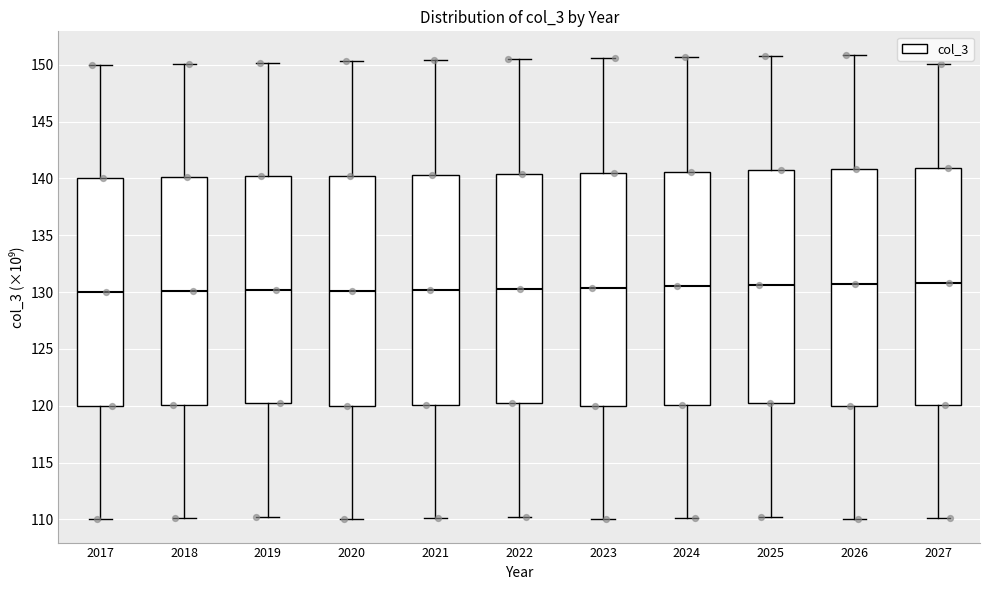

Reading left to right, read every box against the y-axis: the position of its median line, the range the box covers, and the ends of its whiskers. The values are not printed on the chart, so give them approximately, as read against the axis.

2017: median 130.0, box 120.0 to 140.0, whiskers 110.0 to 150.0
2018: median 130.0, box 120.0 to 140.0, whiskers 110.0 to 150.0
2019: median 130.0, box 120.0 to 140.0, whiskers 110.0 to 150.0
2020: median 130.0, box 120.0 to 140.0, whiskers 110.0 to 150.5
2021: median 130.0, box 120.0 to 140.5, whiskers 110.0 to 150.5
2022: median 130.5, box 120.0 to 140.5, whiskers 110.0 to 150.5
2023: median 130.5, box 120.0 to 140.5, whiskers 110.0 to 150.5
2024: median 130.5, box 120.0 to 140.5, whiskers 110.0 to 150.5
2025: median 130.5, box 120.0 to 140.5, whiskers 110.0 to 151.0
2026: median 130.5, box 120.0 to 141.0, whiskers 110.0 to 151.0
2027: median 131.0, box 120.0 to 141.0, whiskers 110.0 to 150.0